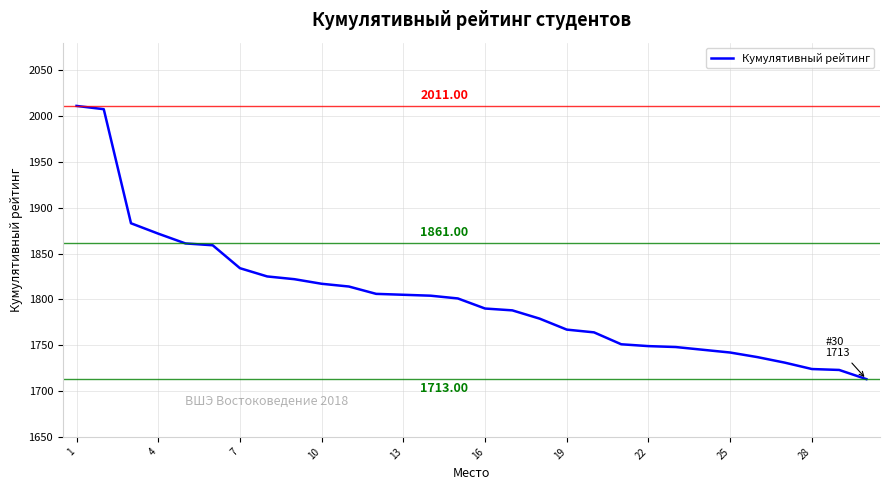

What is the difference between the maximum and minimum values?

298.0